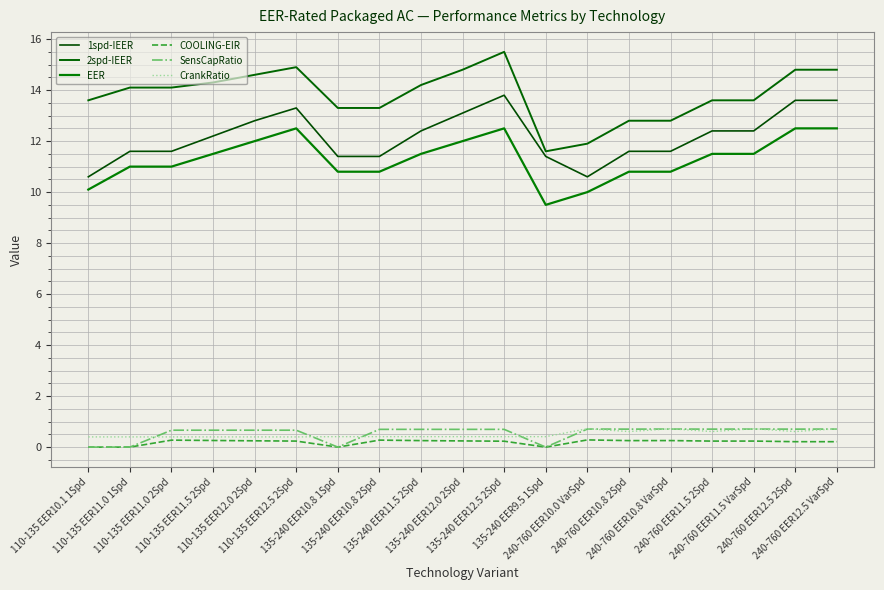

At which label does EER reach its peak?

110-135 EER12.5 2Spd